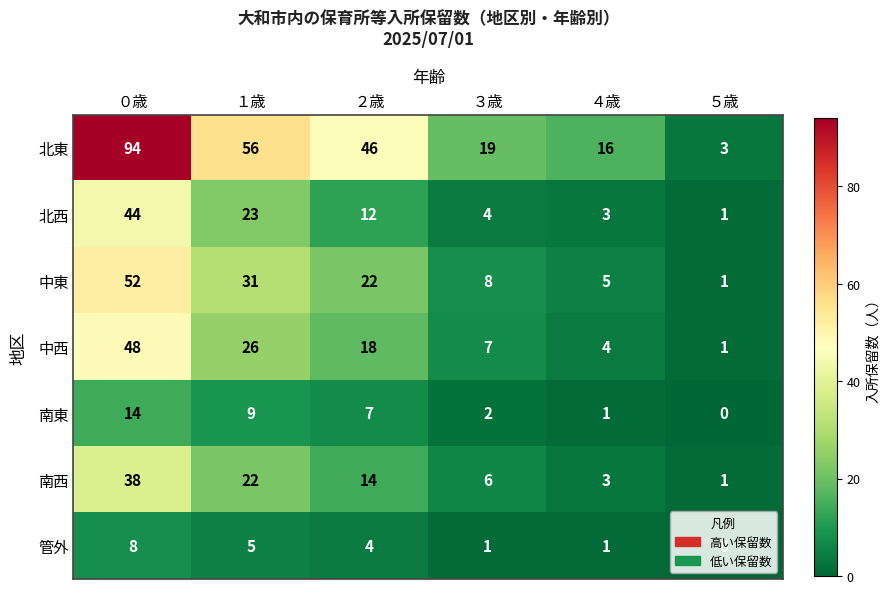

At which label is 中西 closest to 24?

１歳